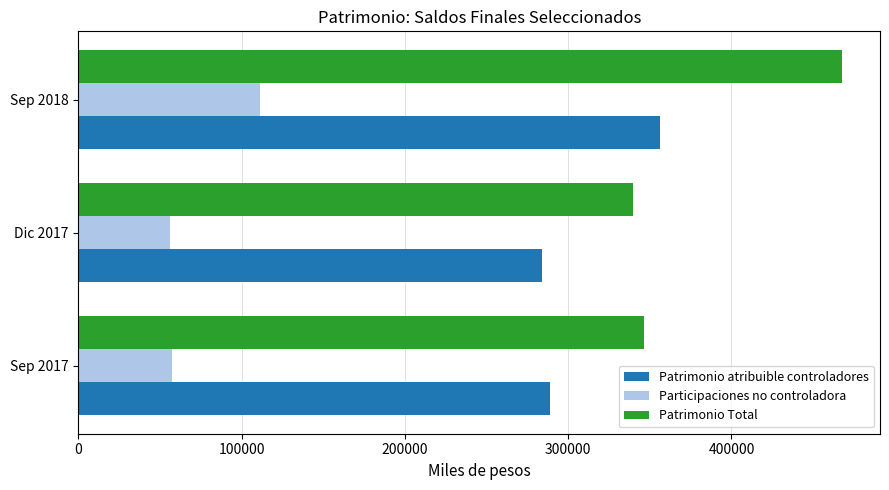

What is the sum of the Patrimonio atribuible controladores values at Sep 2017 and Sep 2018?

645484